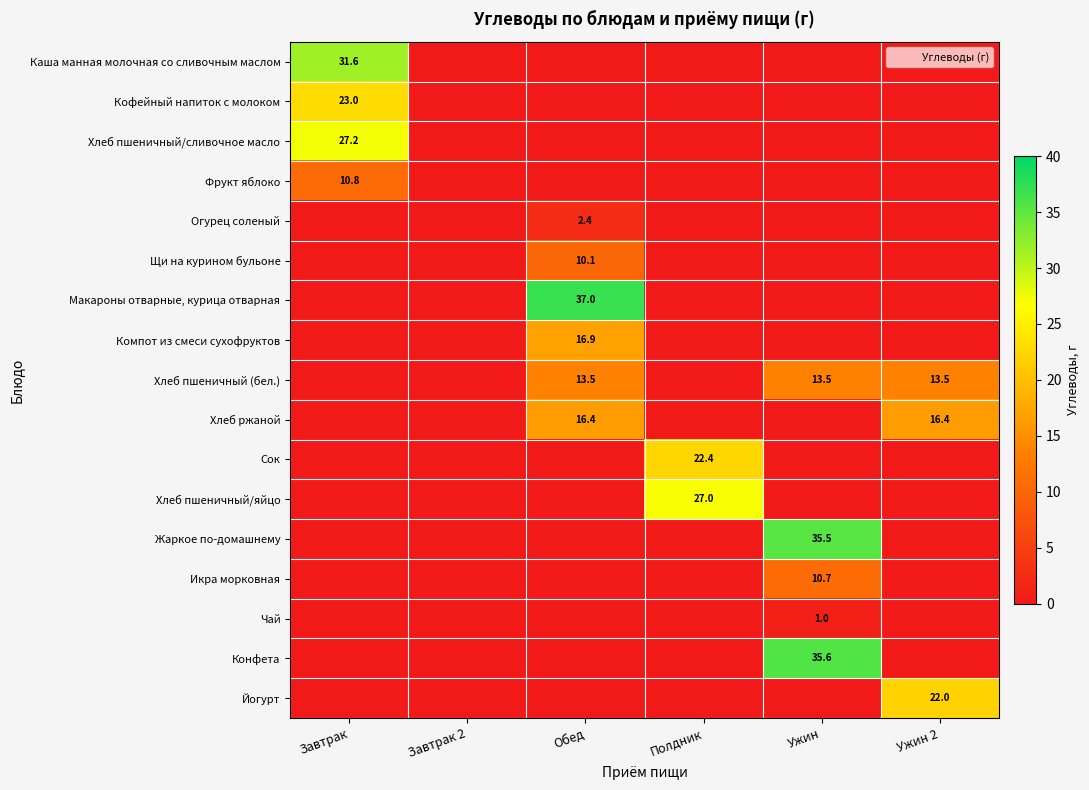

The value of Макароны отварные, курица отварная at Ужин 2 is 16.0. True or false?

False